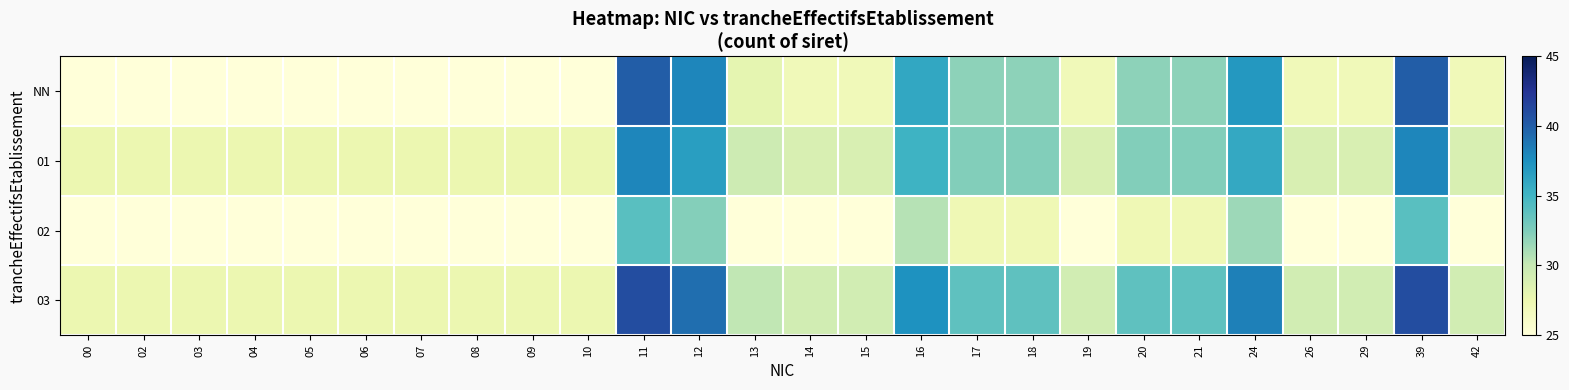

Reading right to left, transcribe all the data shown in this chart.

NN: 42=27.0	39=40.0	29=27.0	26=27.0	24=37.0	21=32.0	20=32.0	19=27.0	18=32.0	17=32.0	16=36.0	15=27.0	14=27.0	13=28.0	12=38.0	11=40.0	10=25.0	09=25.0	08=25.0	07=25.0	06=25.0	05=25.0	04=25.0	03=25.0	02=25.0	00=25.0
01: 42=28.9	39=38.0	29=28.9	26=28.9	24=35.9	21=32.4	20=32.4	19=28.9	18=32.4	17=32.4	16=35.2	15=28.9	14=28.9	13=29.6	12=36.6	11=38.0	10=27.5	09=27.5	08=27.5	07=27.5	06=27.5	05=27.5	04=27.5	03=27.5	02=27.5	00=27.5
02: 42=22.9	39=34.0	29=22.9	26=22.9	24=31.4	21=27.2	20=27.2	19=22.9	18=27.2	17=27.2	16=30.6	15=22.9	14=22.9	13=23.8	12=32.3	11=34.0	10=21.2	09=21.2	08=21.2	07=21.2	06=21.2	05=21.2	04=21.2	03=21.2	02=21.2	00=21.2
03: 42=29.3	39=41.0	29=29.3	26=29.3	24=38.3	21=33.8	20=33.8	19=29.3	18=33.8	17=33.8	16=37.4	15=29.3	14=29.3	13=30.2	12=39.2	11=41.0	10=27.5	09=27.5	08=27.5	07=27.5	06=27.5	05=27.5	04=27.5	03=27.5	02=27.5	00=27.5